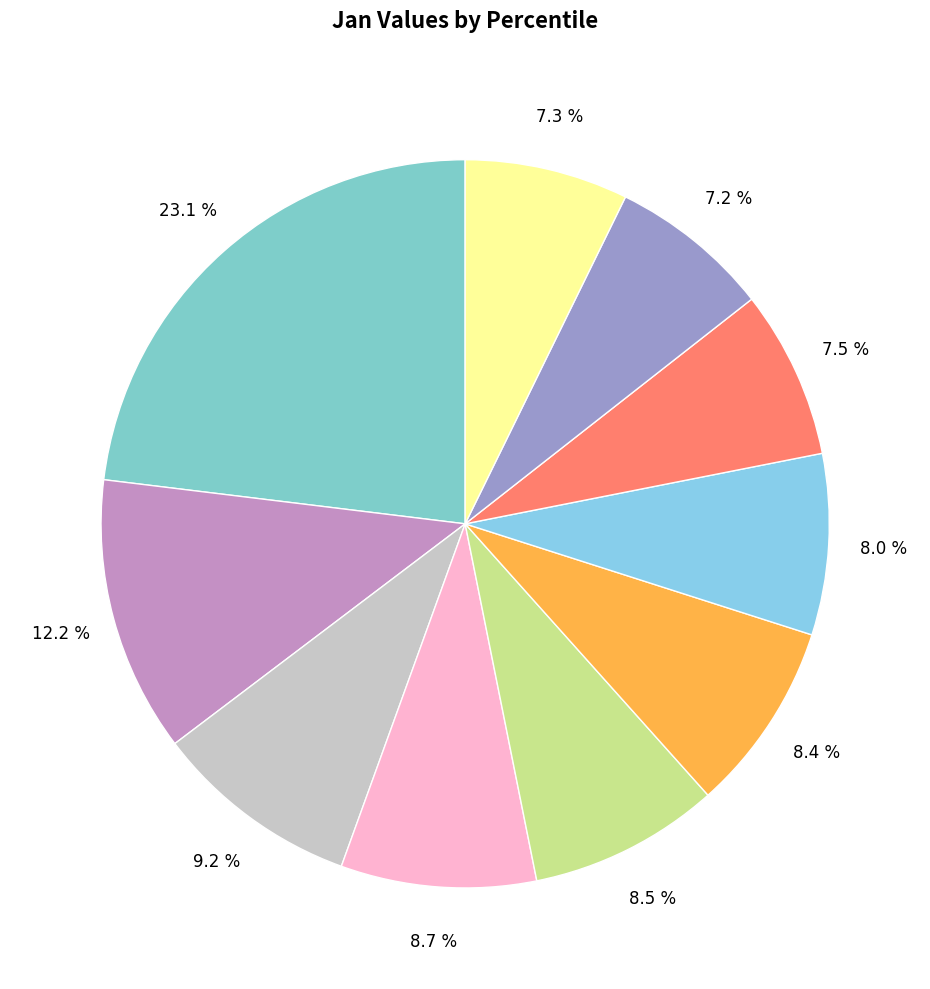

Rank the categories by value from lowest to highest.

pct85, pct95, pct75, pct65, pct55, pct45, pct35, pct25, pct15, pct05